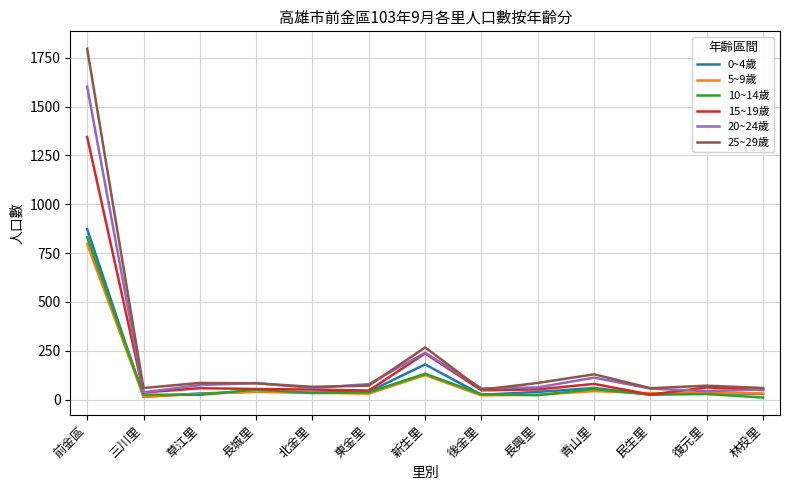

What is the average value of the 0~4歲 series?

109